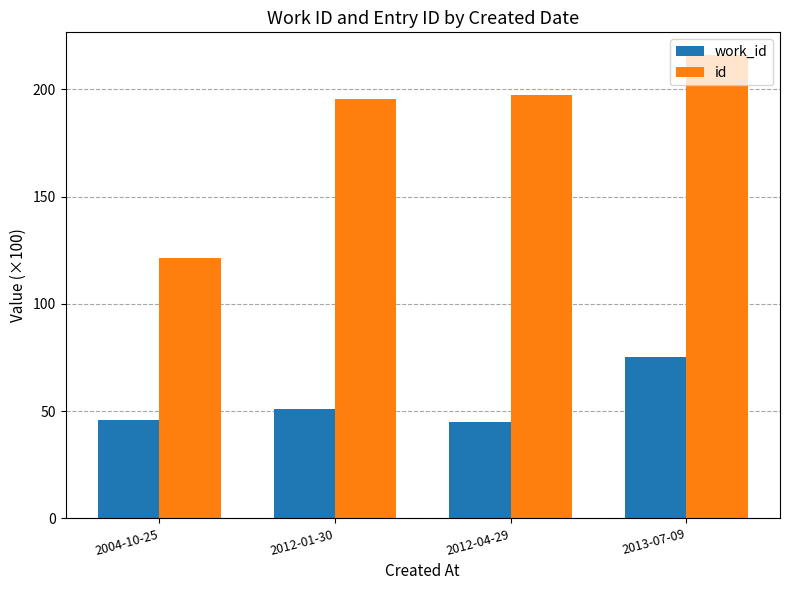

Reading left to right, transcribe all the data shown in this chart.

work_id: 46.0	50.9	45.0	75.2
id: 121.2	195.5	197.5	215.8